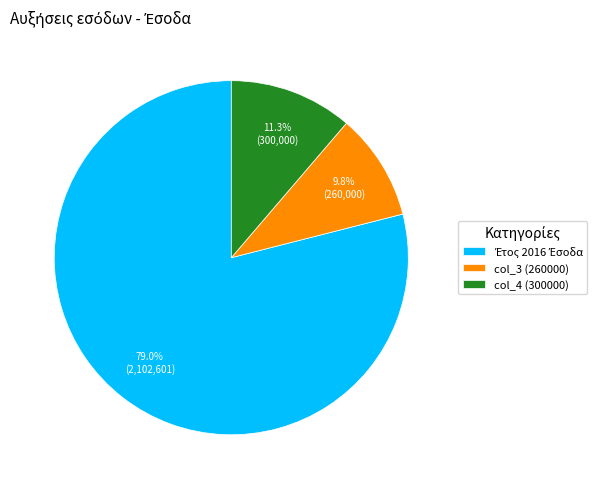

Between col_4 (300000) and col_3 (260000), which is larger?

col_4 (300000)